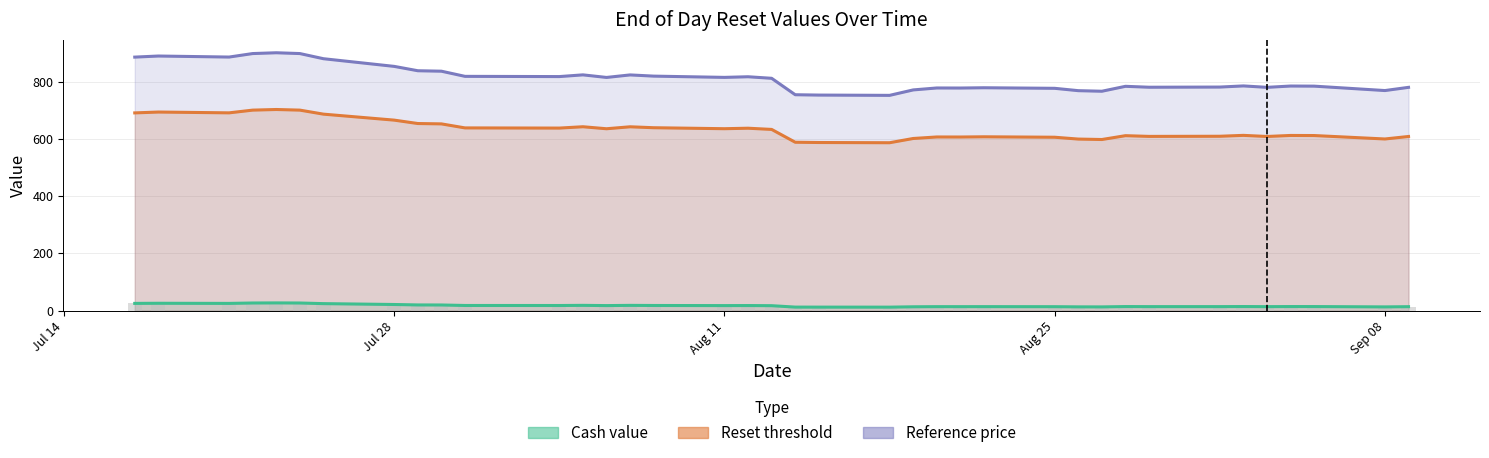

Which series has the largest total across all categories?

Reference price